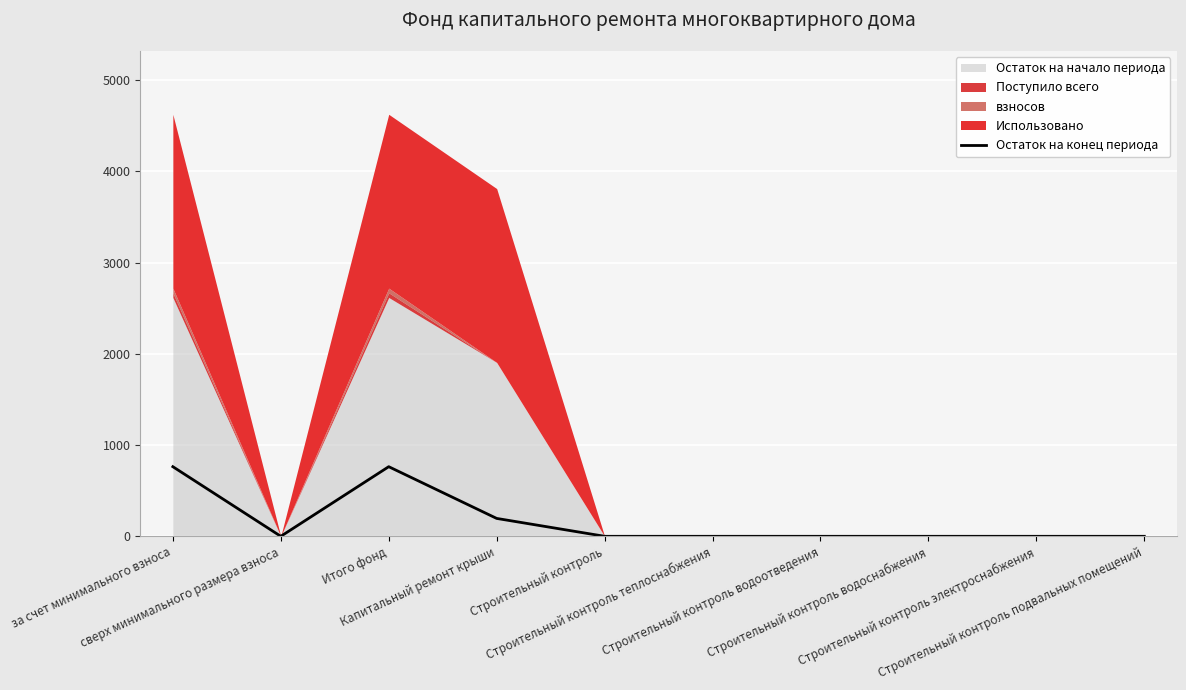

Rank the categories by value from lowest to highest.

сверх минимального размера взноса, Строительный контроль, Строительный контроль теплоснабжения, Строительный контроль водоотведения, Строительный контроль водоснабжения, Строительный контроль электроснабжения, Строительный контроль подвальных помещений, Капитальный ремонт крыши, за счет минимального взноса, Итого фонд